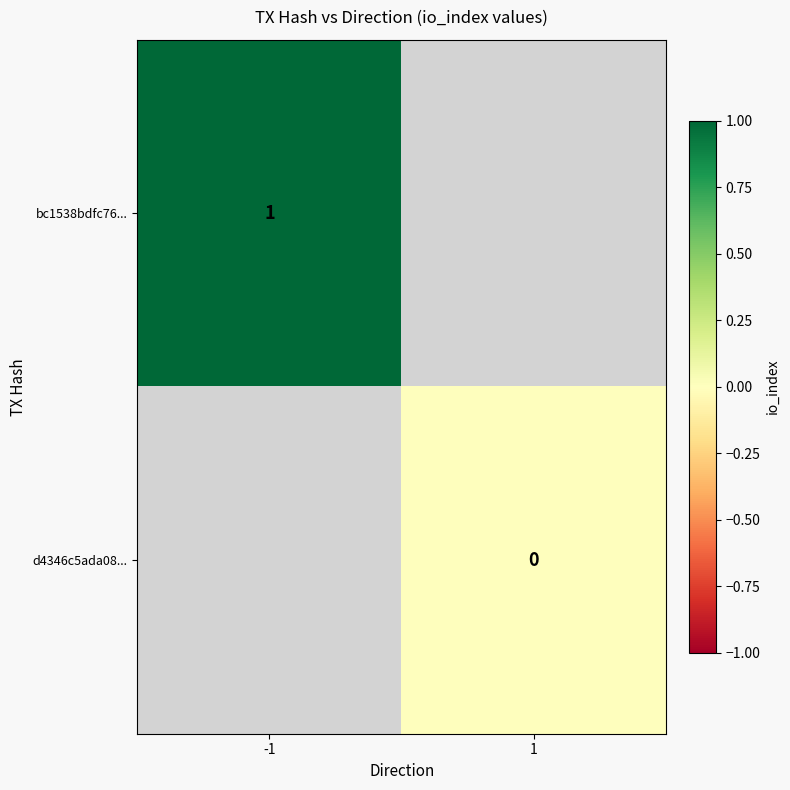

Which category has the lowest value across all series?

1